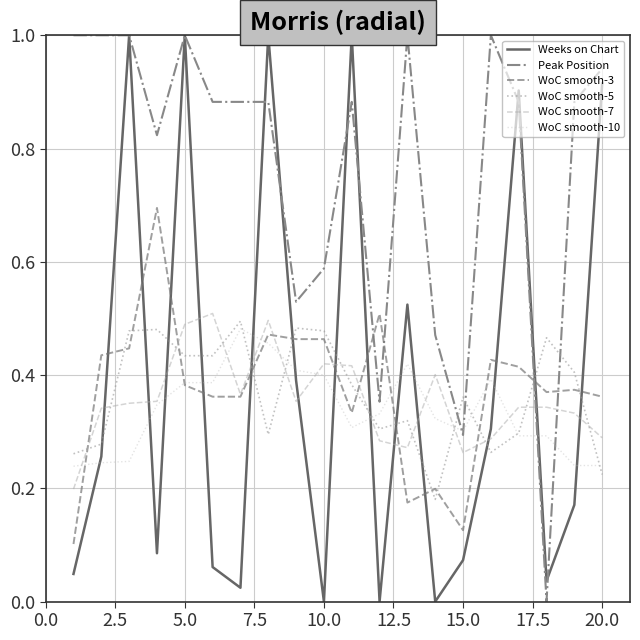

How many times do Weeks on Chart and WoC smooth-3 cross each other?

13